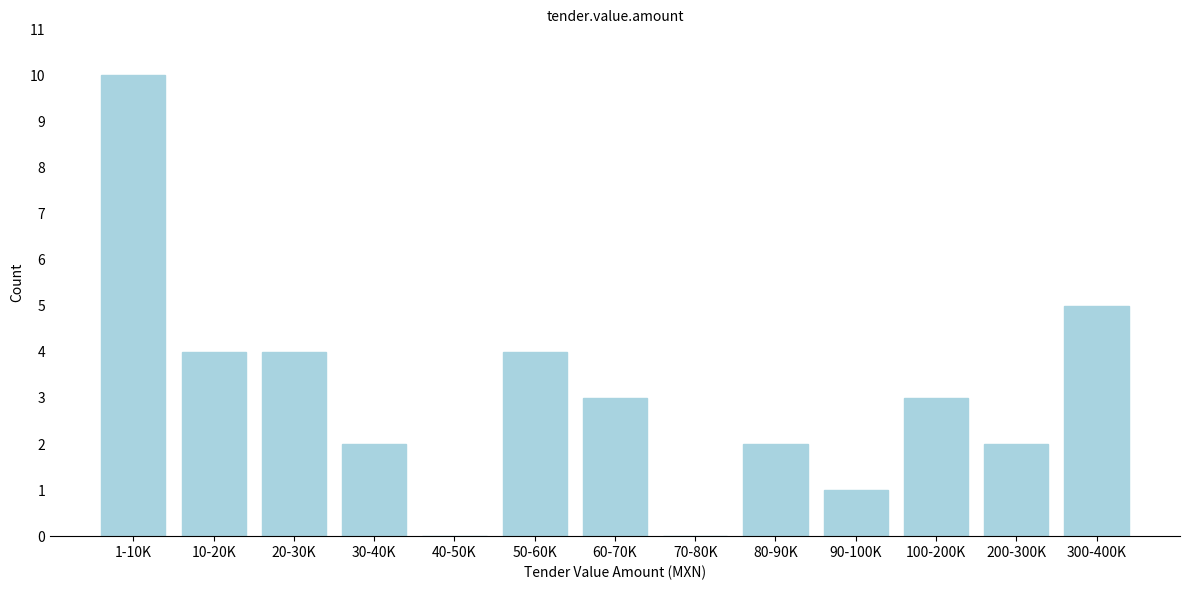

Reading left to right, list all the values displayed in this chart.

1-10K=10	10-20K=4	20-30K=4	30-40K=2	40-50K=0	50-60K=4	60-70K=3	70-80K=0	80-90K=2	90-100K=1	100-200K=3	200-300K=2	300-400K=5